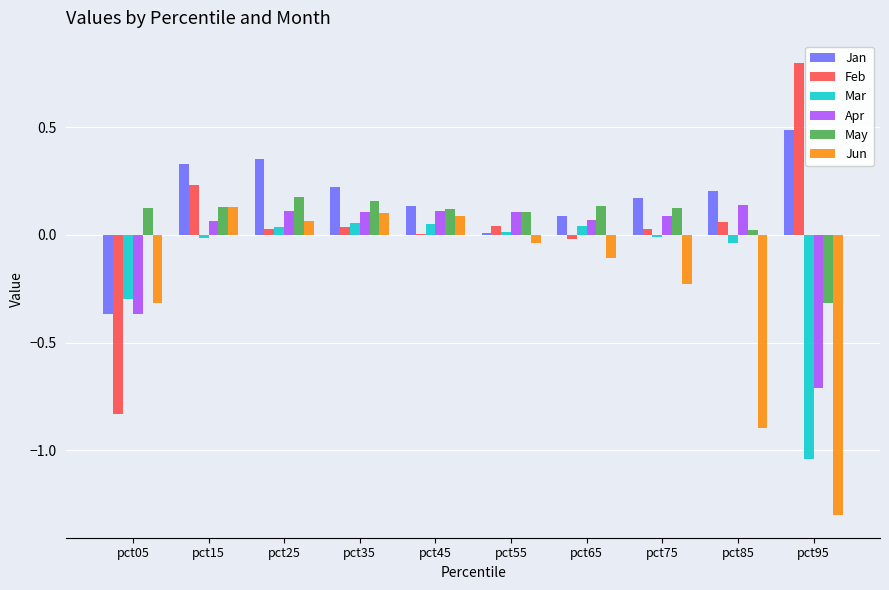

Count the number of categories in the chart.

10